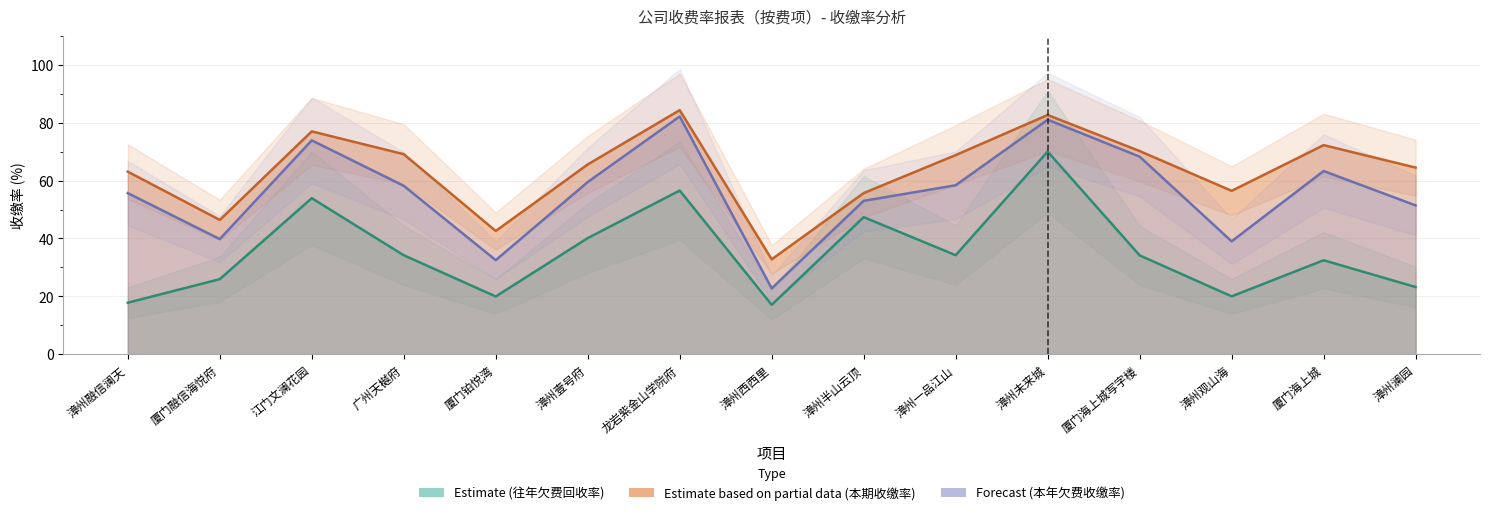

Does the chart display data point markers on the line(s)?

No